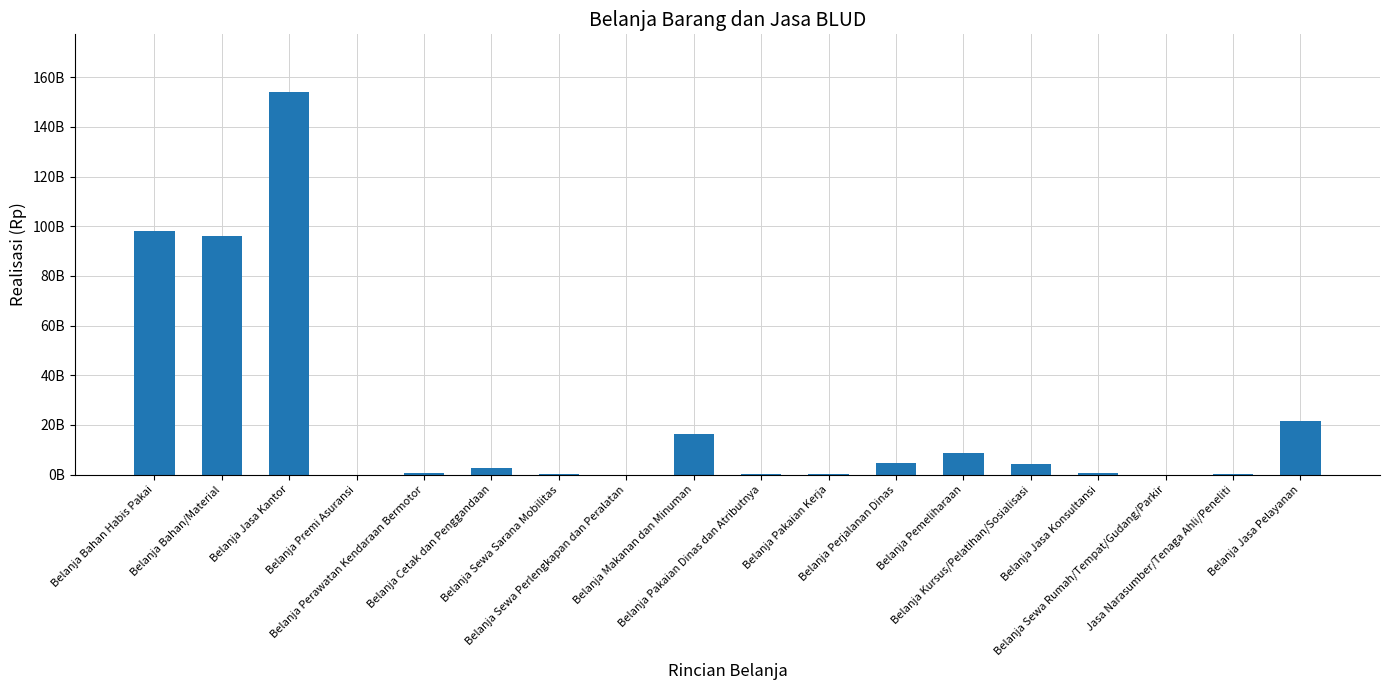

What is the change in value from Belanja Jasa Kantor to Belanja Pakaian Dinas dan Atributnya?

-153871469833.5